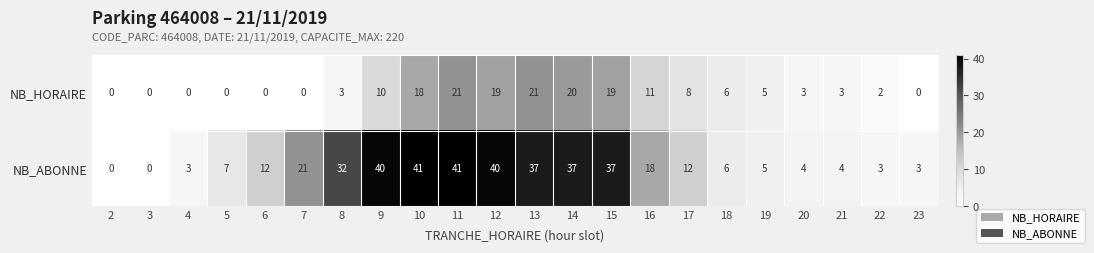

Which series has the largest total across all categories?

NB_ABONNE